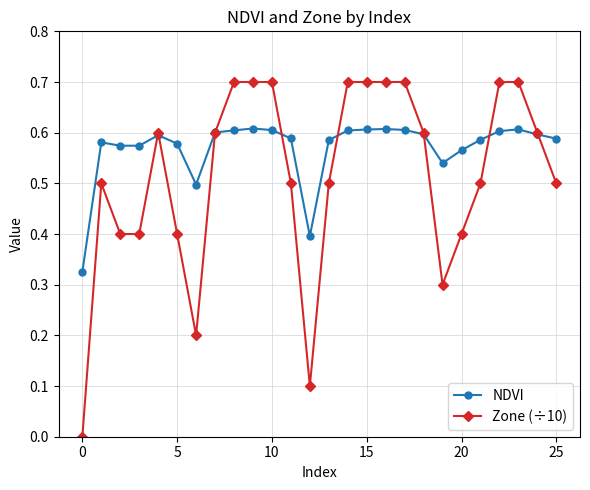

What is the maximum value for Zone (÷10)?

0.7